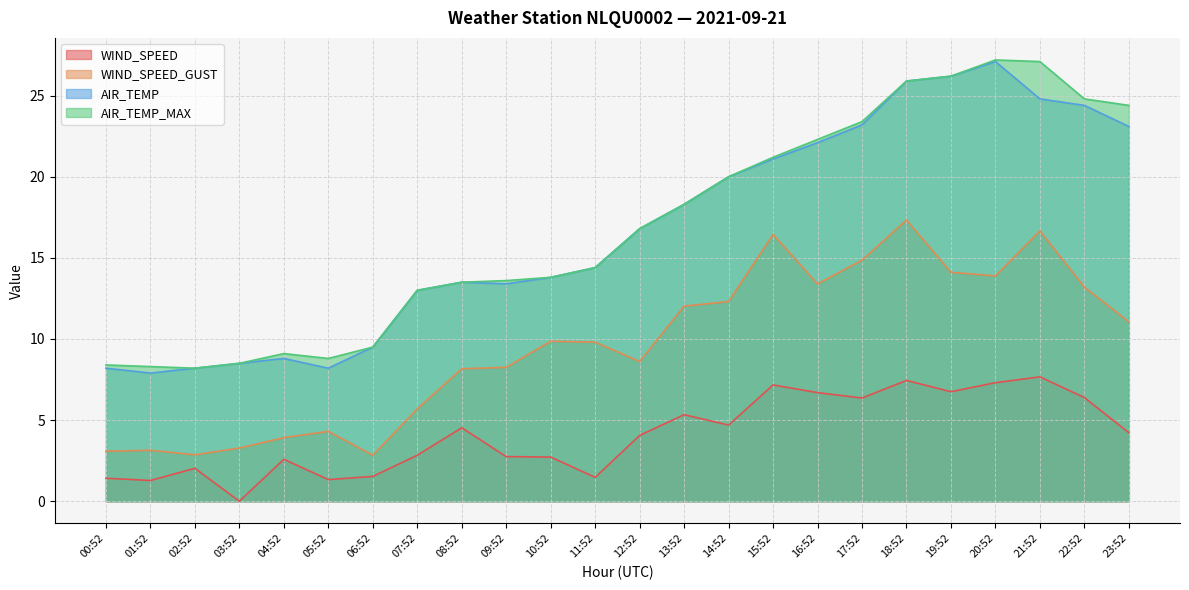

Reading right to left, list all the values displayed in this chart.

WIND_SPEED: 4.2	6.4	7.7	7.3	6.8	7.4	6.4	6.7	7.2	4.7	5.3	4.1	1.5	2.7	2.8	4.5	2.8	1.5	1.3	2.6	0.0	2.0	1.3	1.4
WIND_SPEED_GUST: 11.1	13.2	16.7	13.9	14.1	17.3	14.9	13.4	16.4	12.3	12.0	8.6	9.8	9.9	8.2	8.2	5.7	2.8	4.3	3.9	3.3	2.9	3.1	3.1
AIR_TEMP: 23.1	24.4	24.8	27.1	26.2	25.9	23.2	22.1	21.1	20.0	18.3	16.8	14.4	13.8	13.4	13.5	13.0	9.5	8.2	8.8	8.5	8.2	7.9	8.2
AIR_TEMP_MAX: 24.4	24.8	27.1	27.2	26.2	25.9	23.4	22.3	21.2	20.0	18.3	16.8	14.4	13.8	13.6	13.5	13.0	9.5	8.8	9.1	8.5	8.2	8.3	8.4